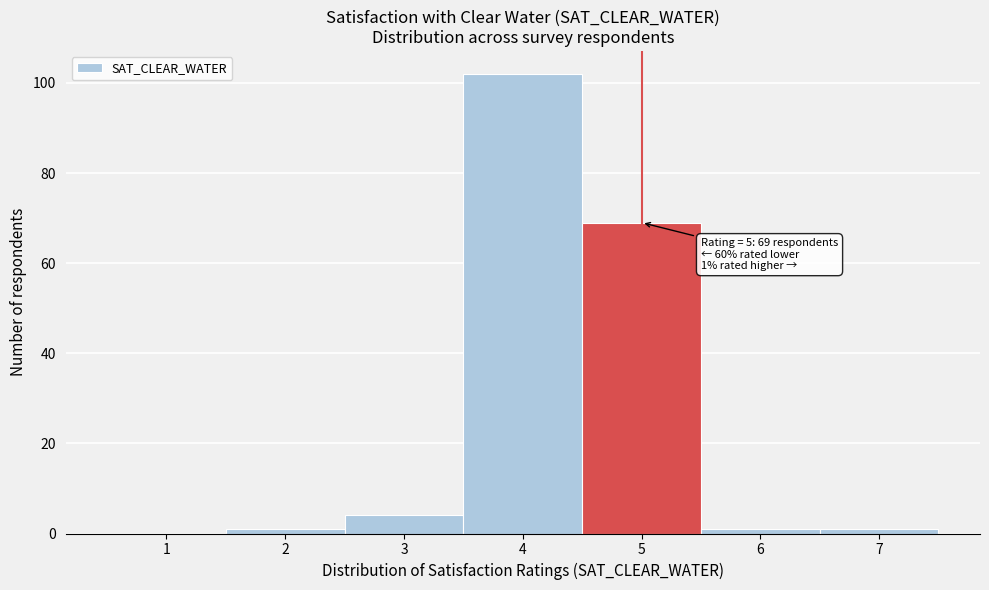

Over which range of the x-axis is the bar tallest?

3.5 to 4.5